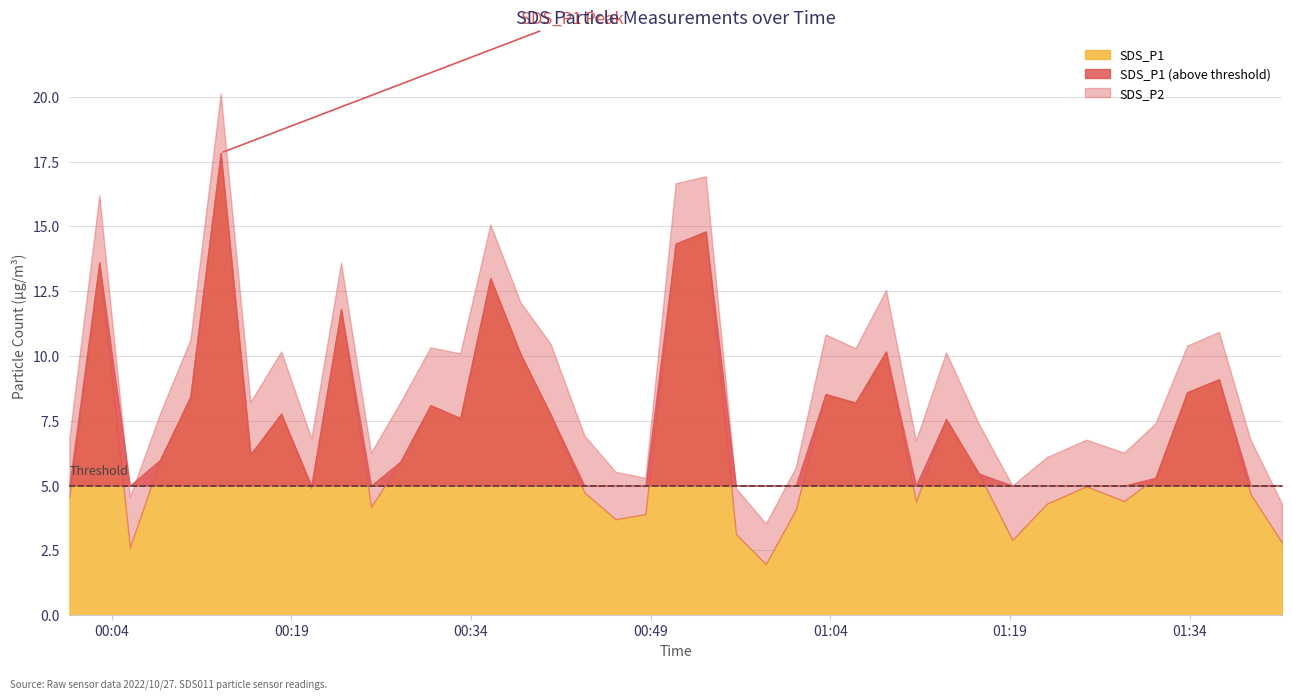

Rank the categories by SDS_P1 value from lowest to highest.

2022/10/27 00:58:37, 2022/10/27 00:05:31, 2022/10/27 01:41:43, 2022/10/27 01:19:12, 2022/10/27 00:56:07, 2022/10/27 00:46:04, 2022/10/27 00:48:34, 2022/10/27 01:01:07, 2022/10/27 00:25:39, 2022/10/27 01:22:05, 2022/10/27 01:11:09, 2022/10/27 01:28:32, 2022/10/27 00:00:28, 2022/10/27 01:39:05, 2022/10/27 00:43:28, 2022/10/27 00:20:40, 2022/10/27 01:25:23, 2022/10/27 01:31:09, 2022/10/27 01:16:23, 2022/10/27 00:28:07, 2022/10/27 00:08:03, 2022/10/27 00:15:35, 2022/10/27 01:13:40, 2022/10/27 00:33:06, 2022/10/27 00:40:39, 2022/10/27 00:18:09, 2022/10/27 00:30:37, 2022/10/27 01:06:06, 2022/10/27 00:10:34, 2022/10/27 01:03:36, 2022/10/27 01:33:48, 2022/10/27 01:36:27, 2022/10/27 00:38:08, 2022/10/27 01:08:39, 2022/10/27 00:23:09, 2022/10/27 00:35:37, 2022/10/27 00:02:58, 2022/10/27 00:51:05, 2022/10/27 00:53:36, 2022/10/27 00:13:06